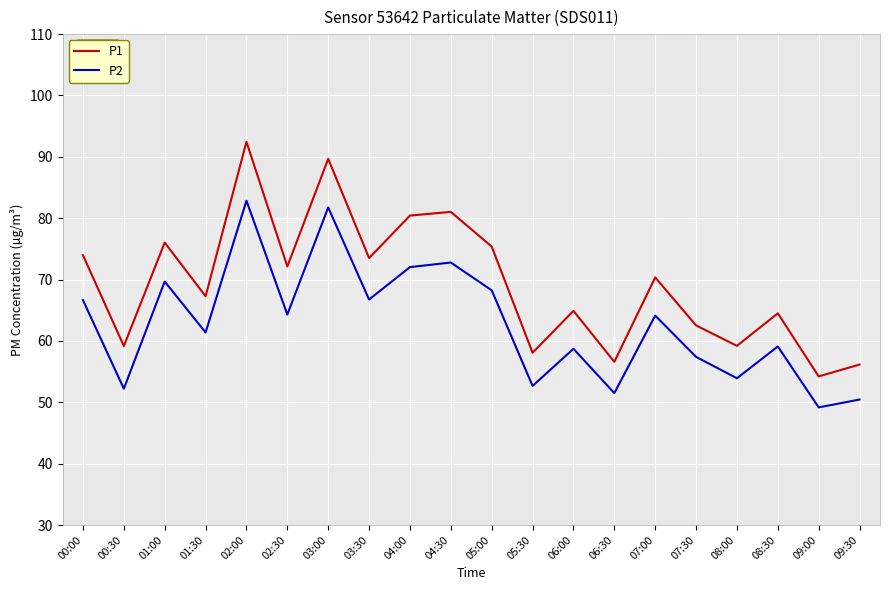

True or false: P1 has a value of 79.1 at 06:30.

False